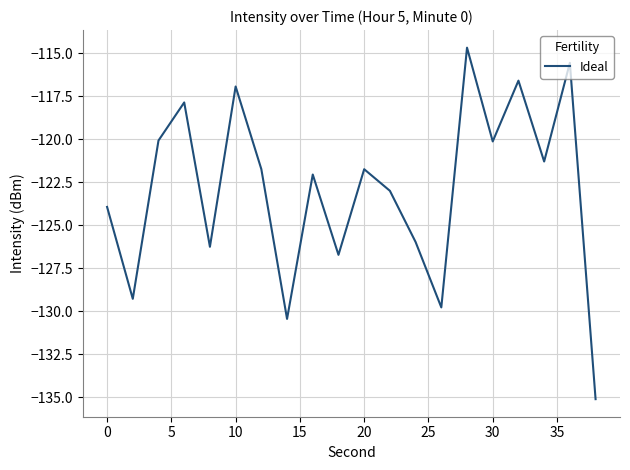

What is the difference between the maximum and minimum values?

20.5